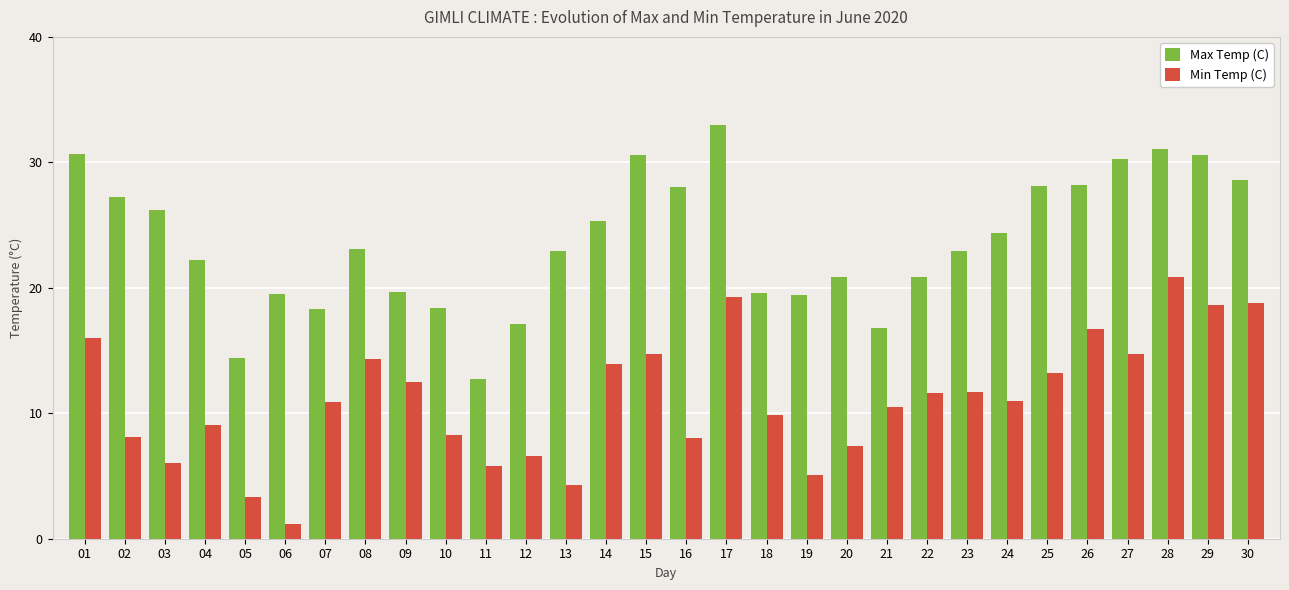

Which label corresponds to the smallest value in the chart?

06